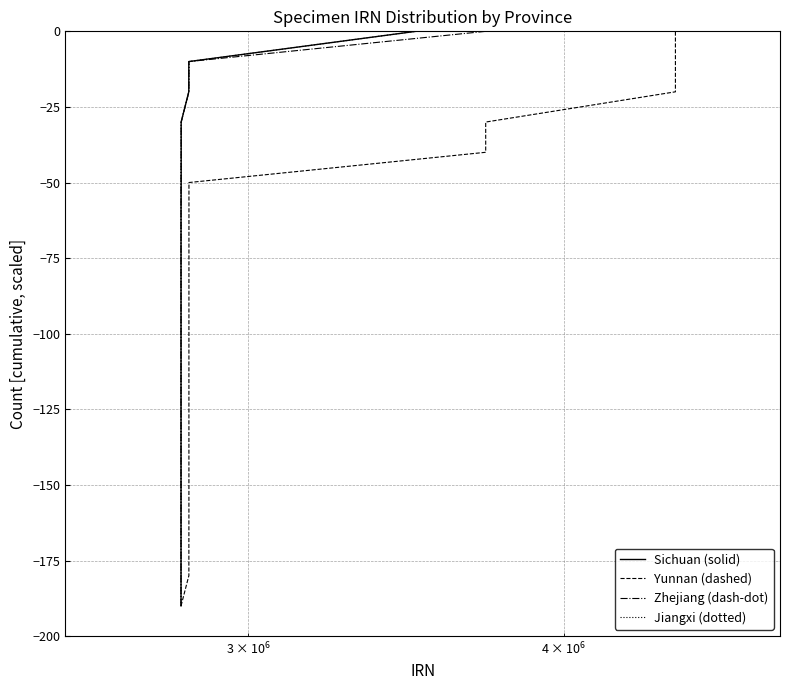

At how many categories does at least one series exceed -90?

10